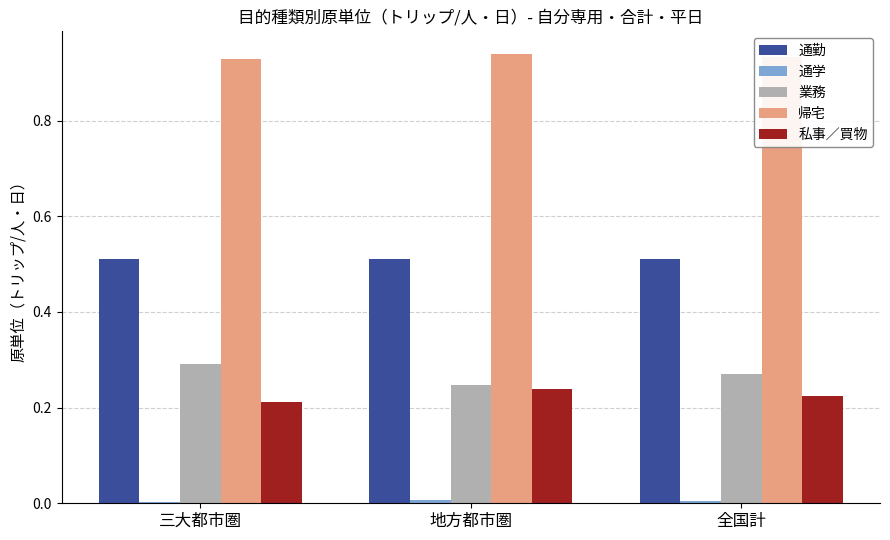

How many groups of bars are there?

3